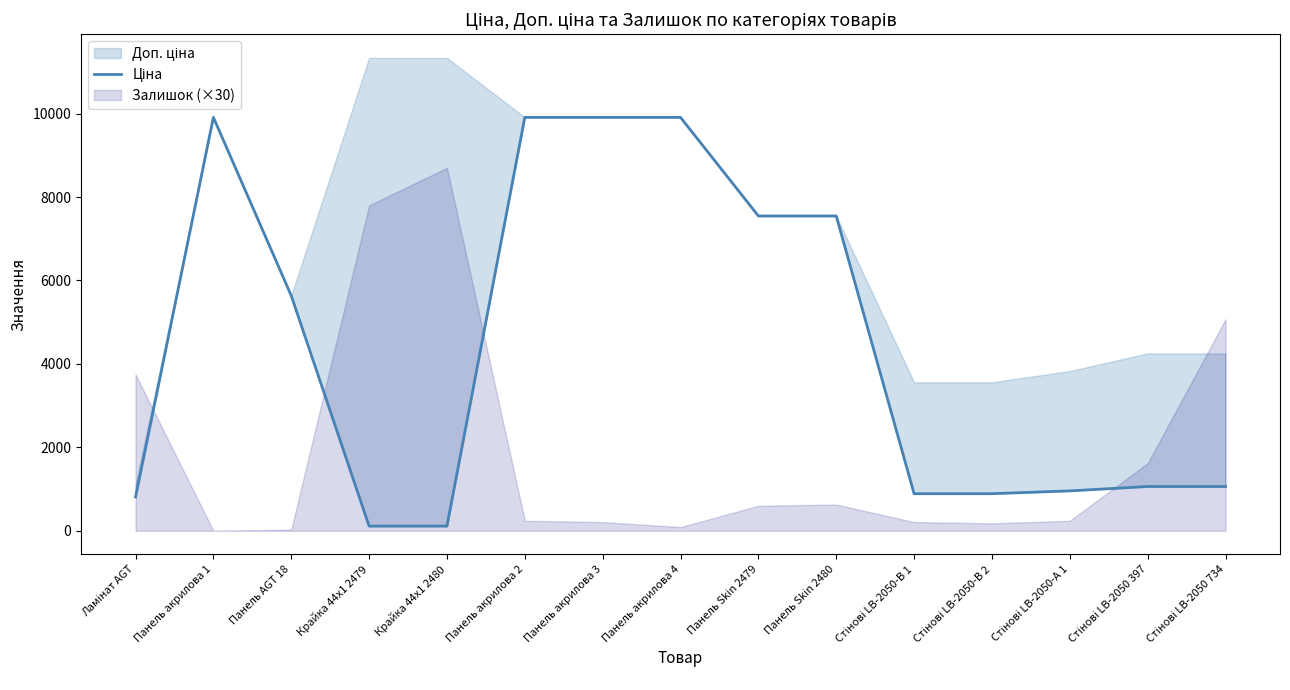

List the labels in order of value, smallest first.

Крайка 44x1 2479, Крайка 44x1 2480, Ламінат AGT, Стінові LB-2050-В 1, Стінові LB-2050-В 2, Стінові LB-2050-А 1, Стінові LB-2050 397, Стінові LB-2050 734, Панель AGT 18, Панель Skin 2479, Панель Skin 2480, Панель акрилова 1, Панель акрилова 2, Панель акрилова 3, Панель акрилова 4